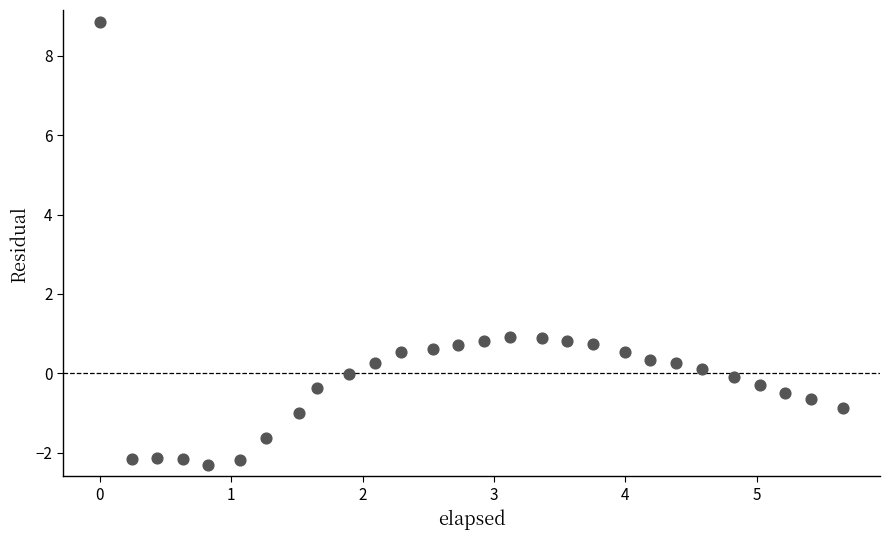

What is the range of X values (max minus min)?

5.7